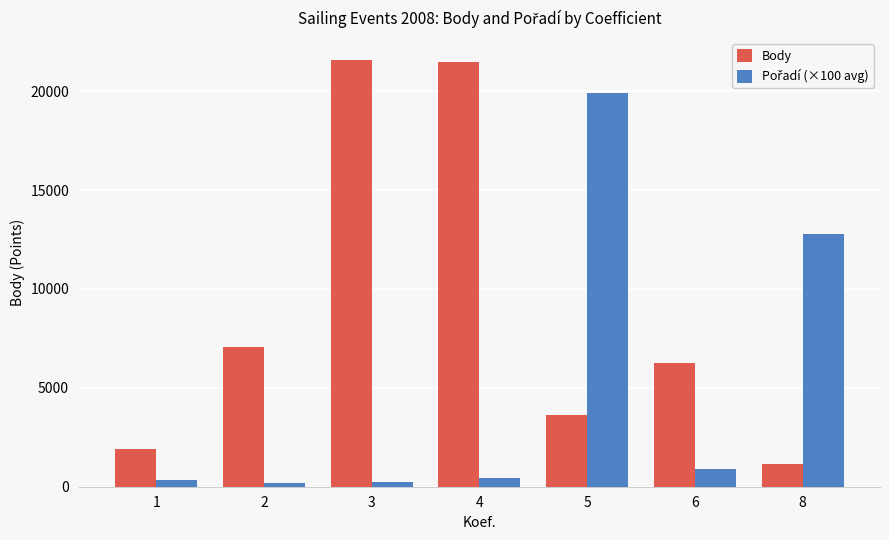

What is the maximum value for Body?

21596.0